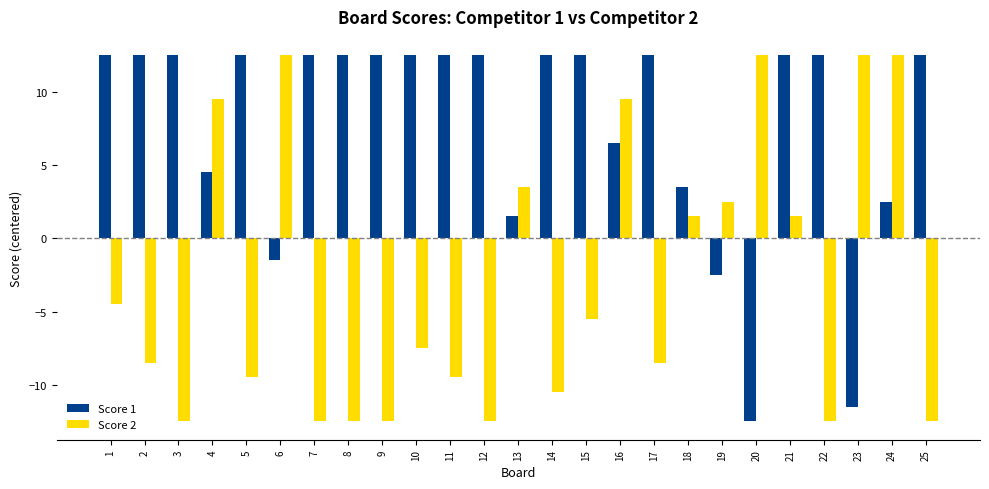

List the series in order of their overall mean, lowest first.

Score 2, Score 1